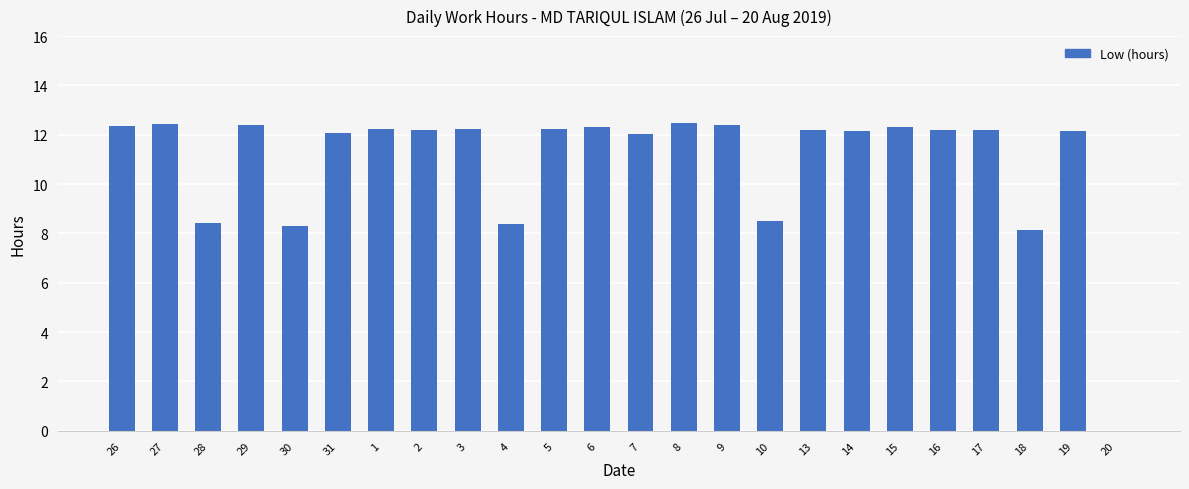

The chart shows a value of 2.6 at 6. True or false?

False